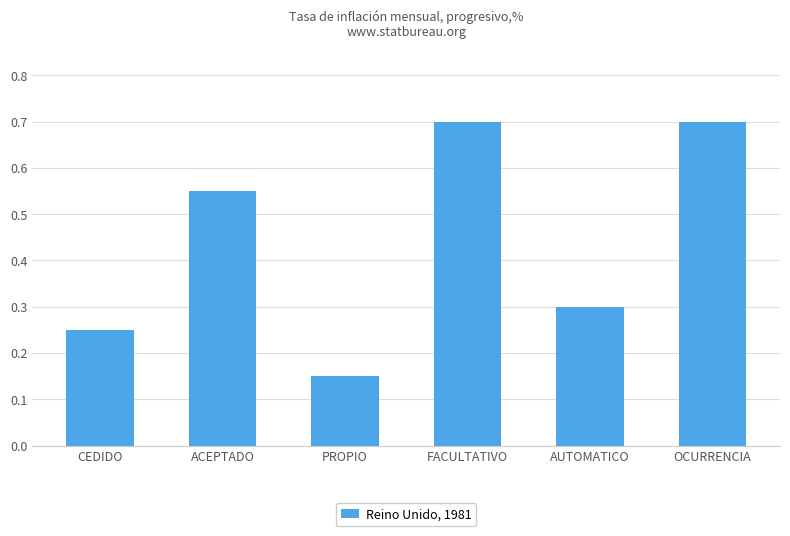

What position from the right is CEDIDO?

6